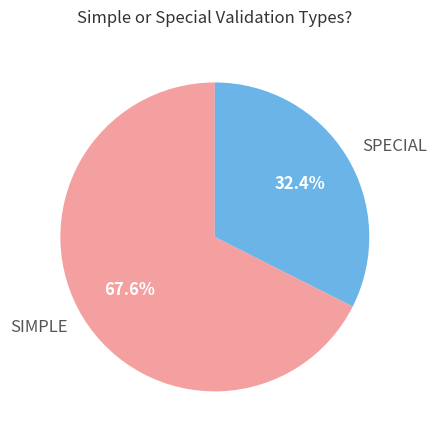

Approximately how many times larger is the value at SPECIAL compared to SIMPLE?

0.5